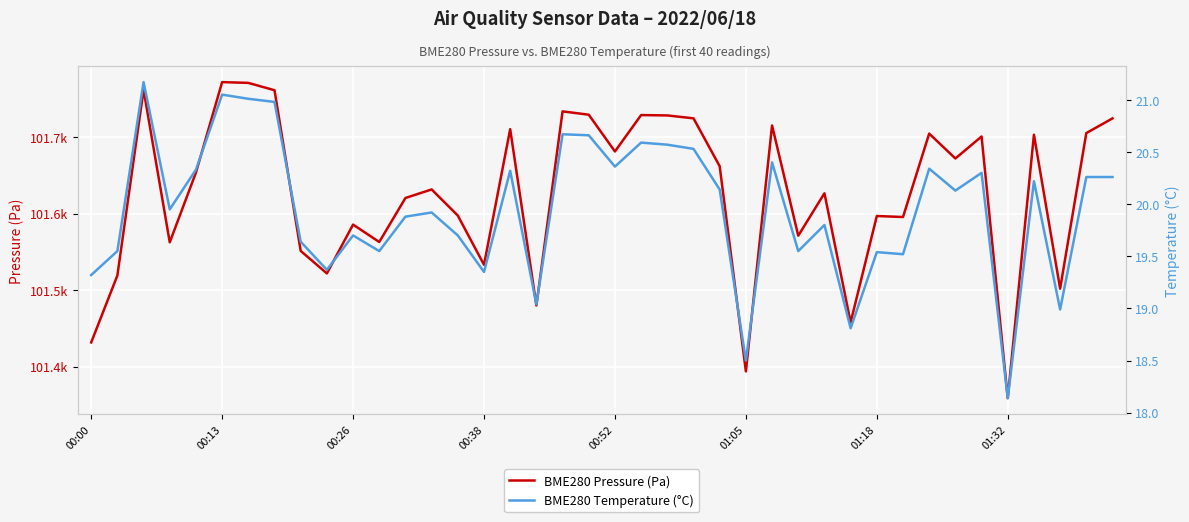

What is the sum of the BME280 Pressure (Pa) values at 18 and 10?

203319.7